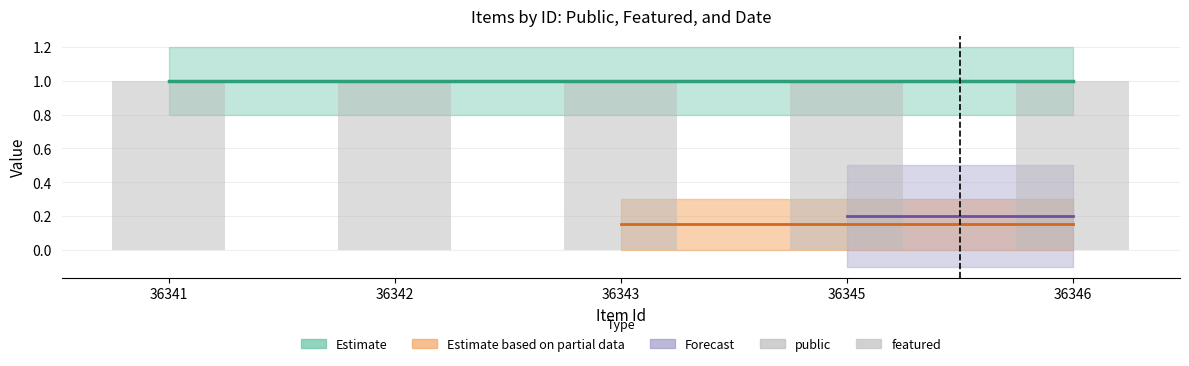

The featured series shows 0 at 36345. True or false?

True